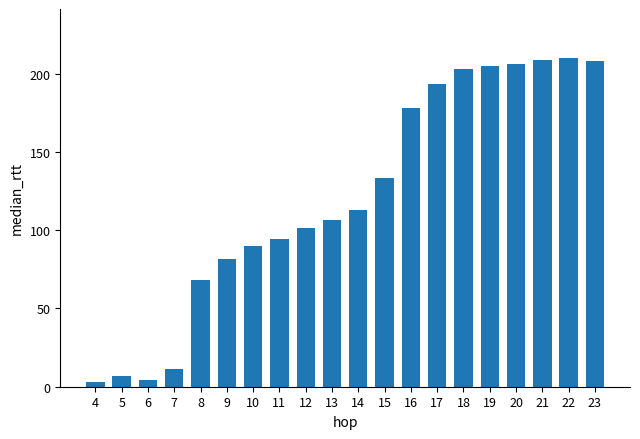

How many series are shown in this chart?

1